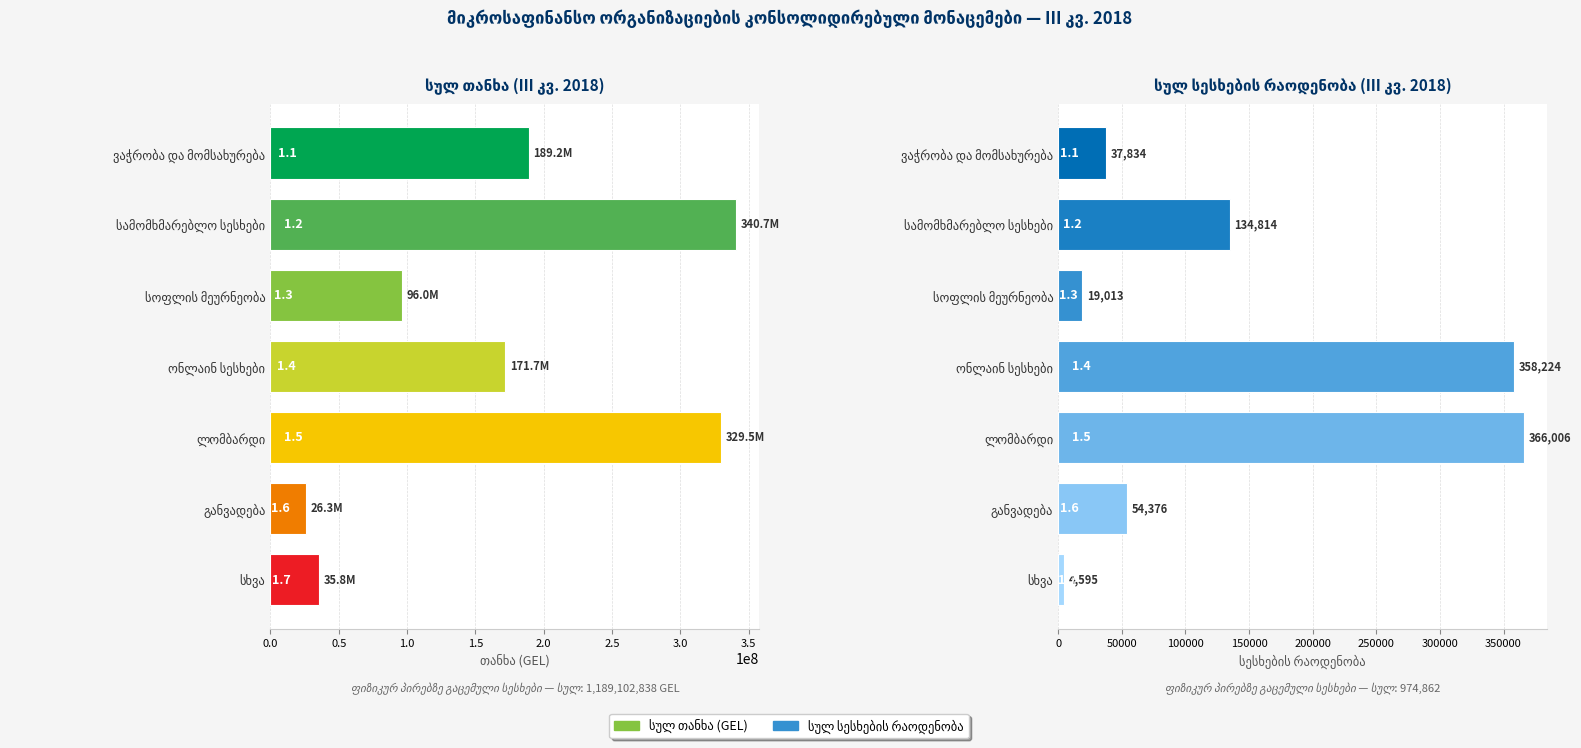

What is the greatest value displayed?

340727068.1